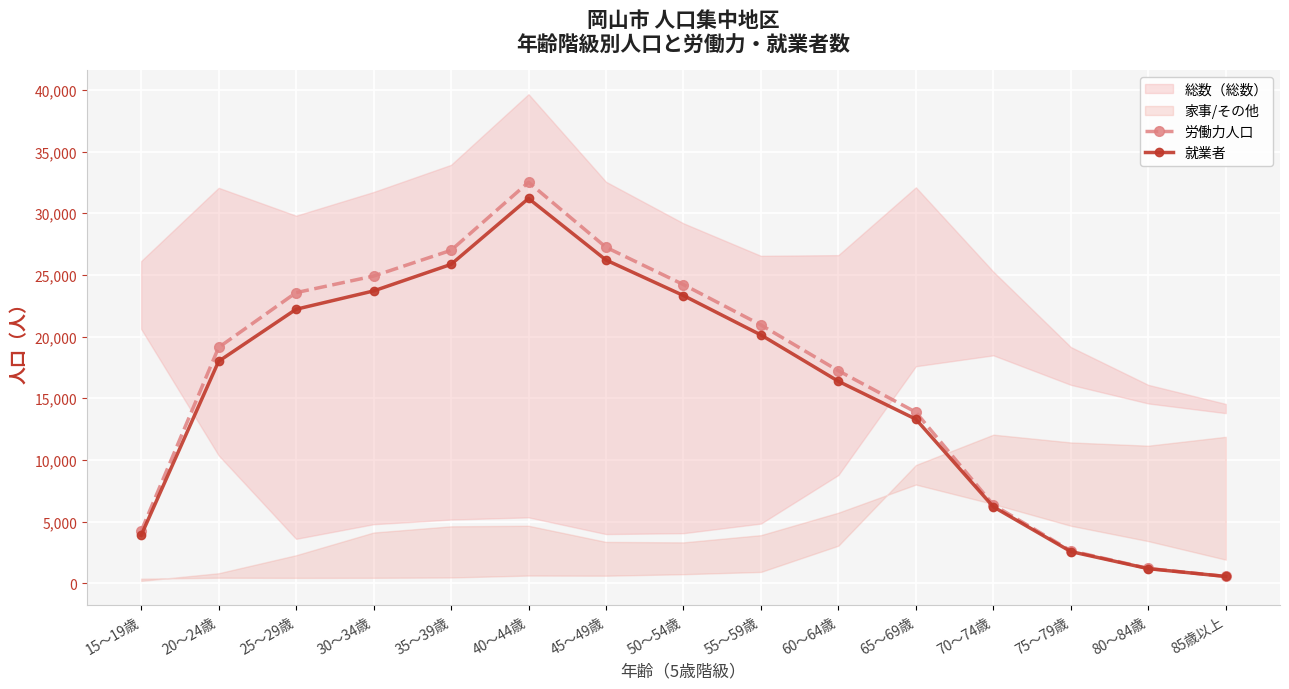

What is the average value of the 就業者 series?

15647